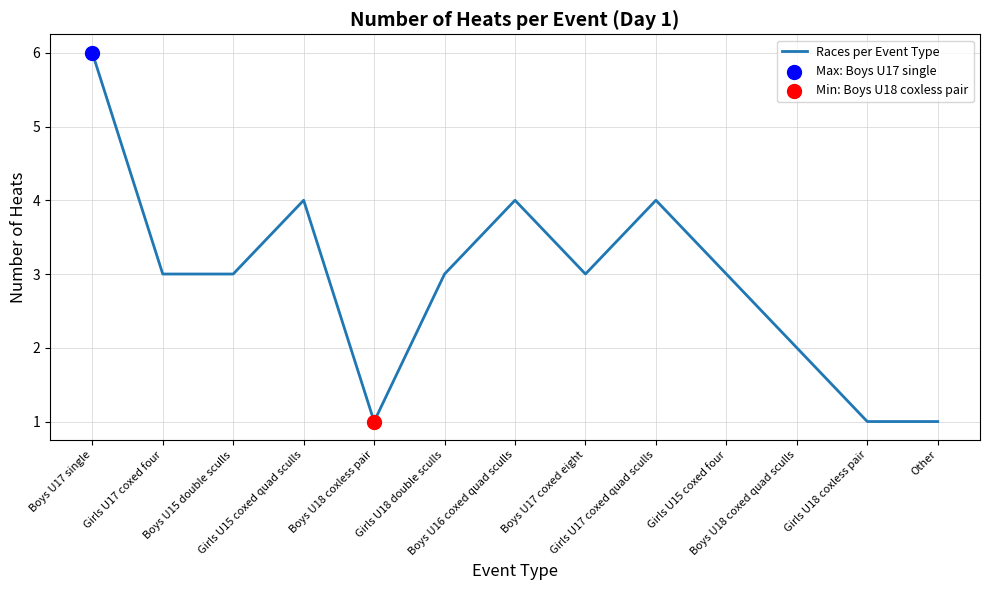

What is the ratio of the value at Girls U17 coxed quad sculls to the value at Other?

4.0